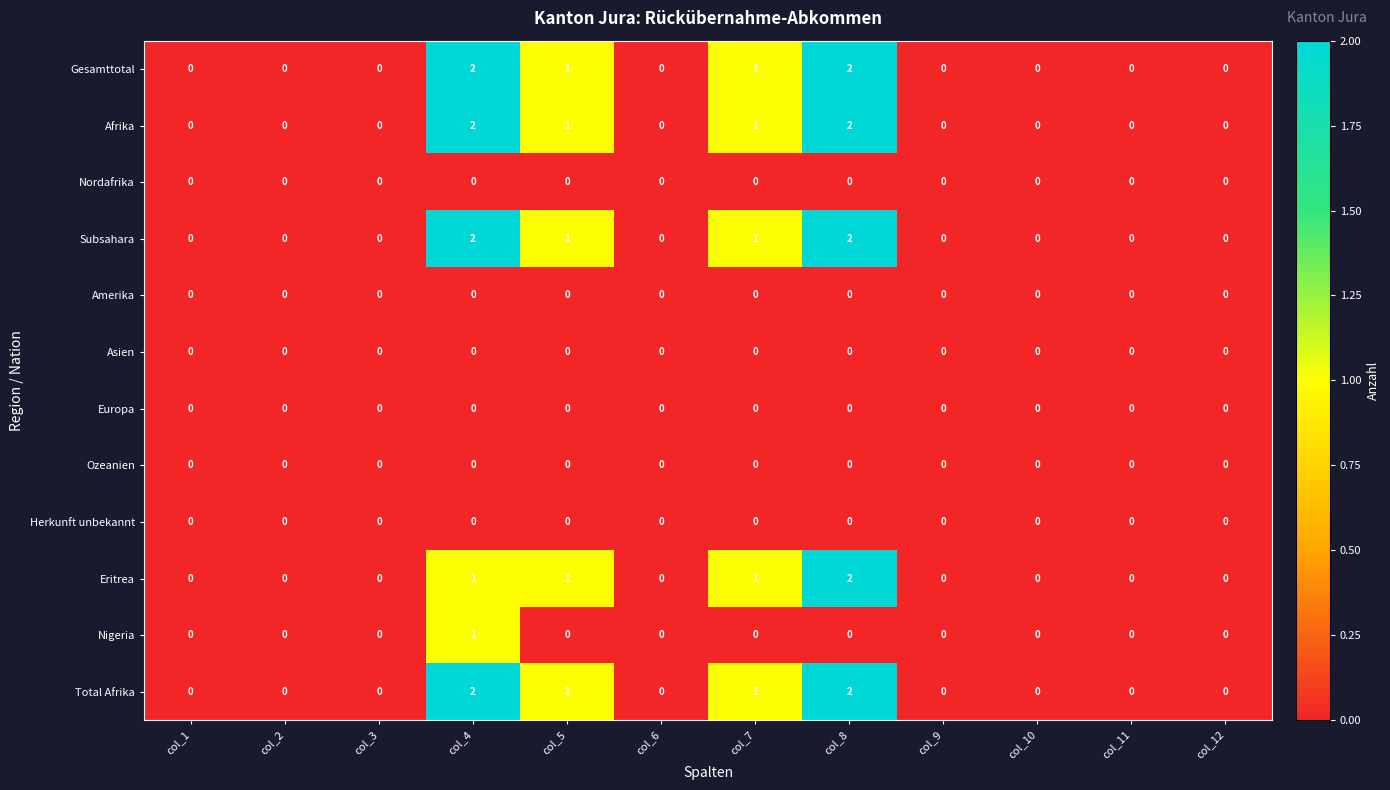

Is it true that Ozeanien equals 0 at col_12?

True